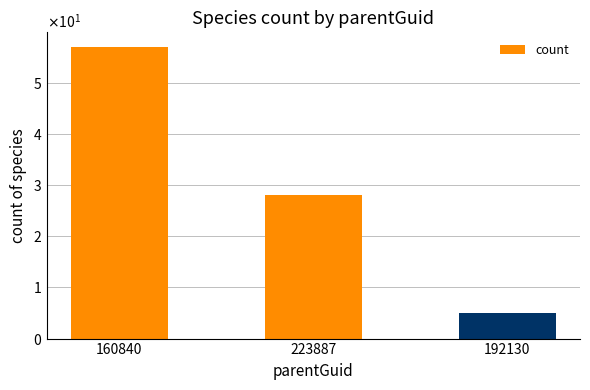

Where does the data first go above 28?

160840